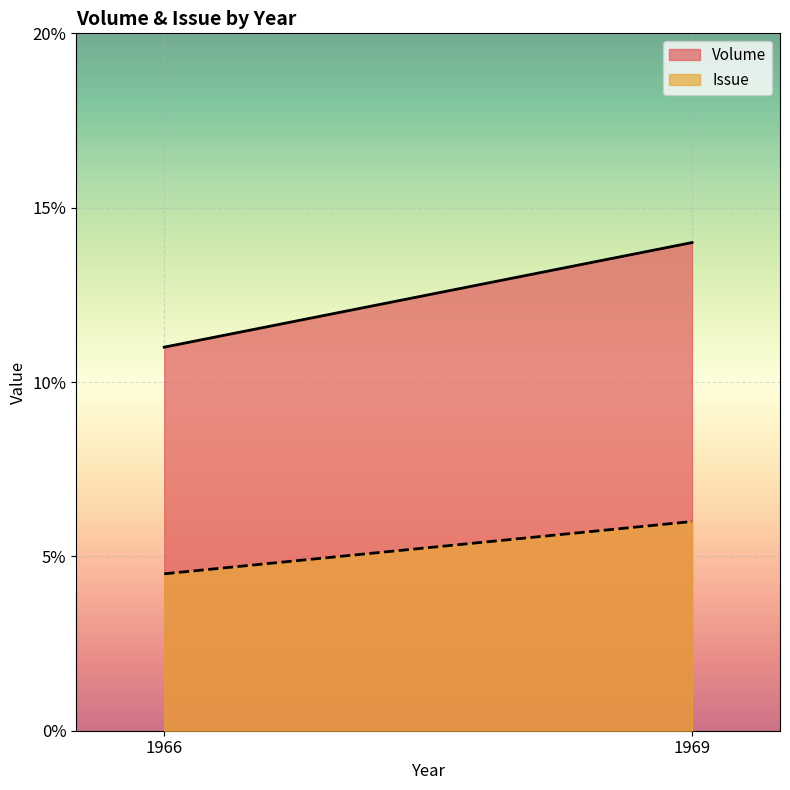

True or false: Volume and Issue cross at least once.

False